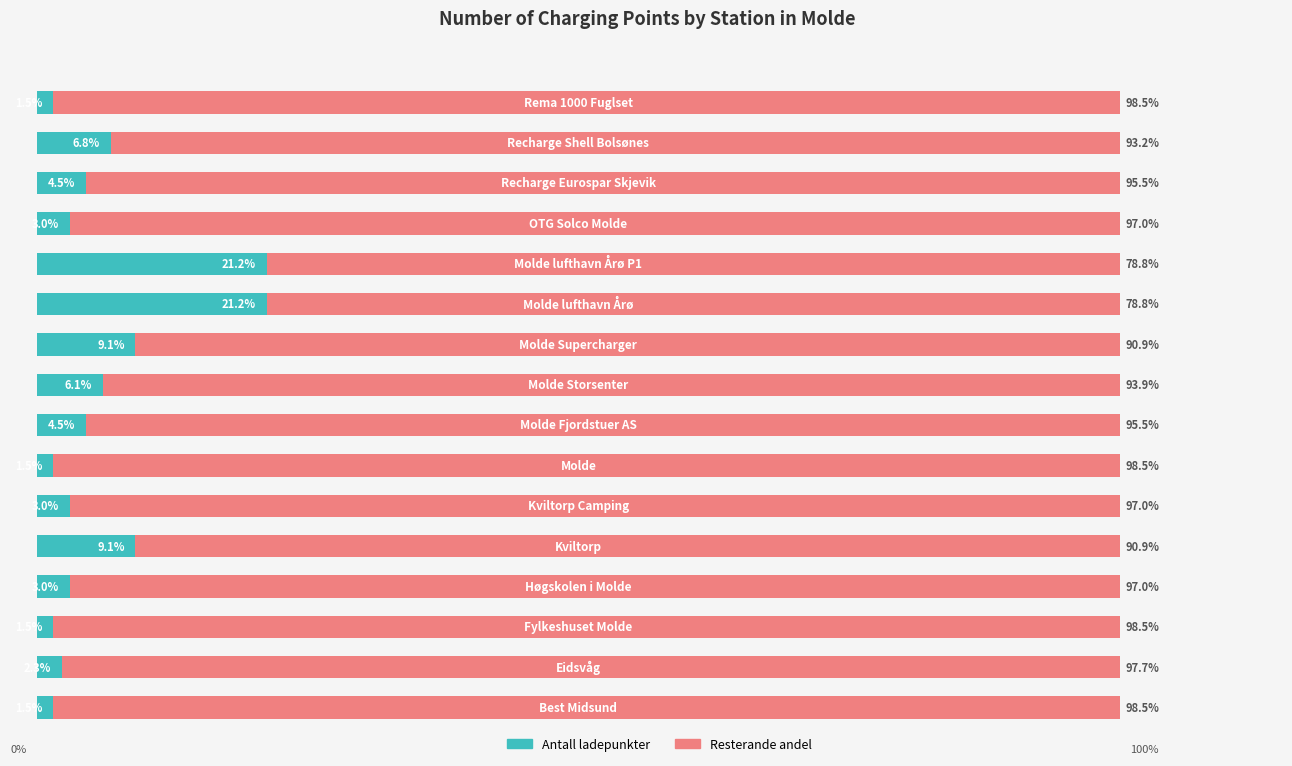

What are all the series names shown in the legend?

Antall ladepunkter, Resterande andel